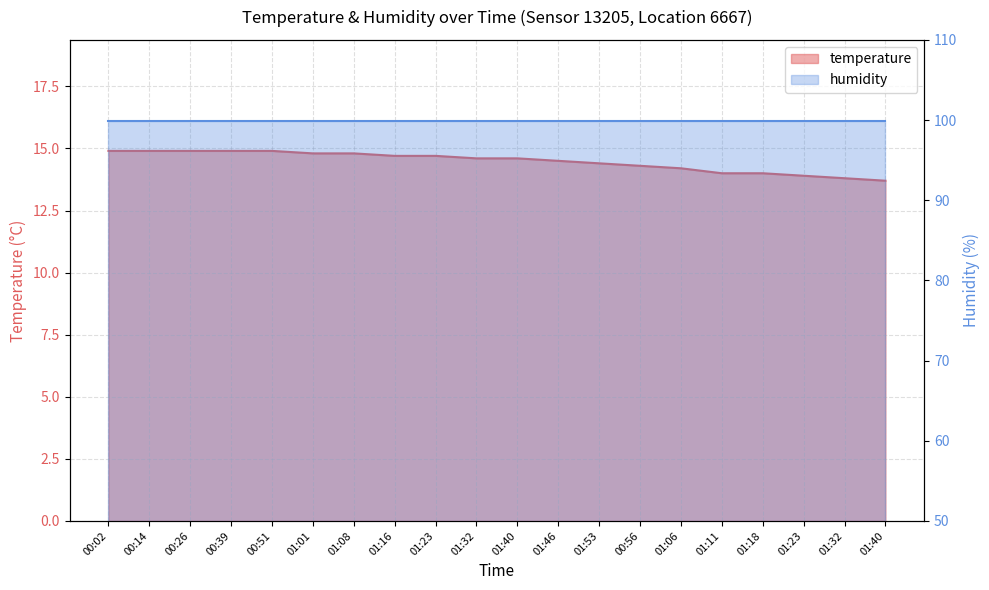

List the labels in order of value, largest first.

00:02, 00:14, 00:26, 00:39, 00:51, 01:01, 01:08, 01:16, 01:23, 01:32, 01:40, 01:46, 01:53, 00:56, 01:06, 01:11, 01:18, 01:23, 01:32, 01:40